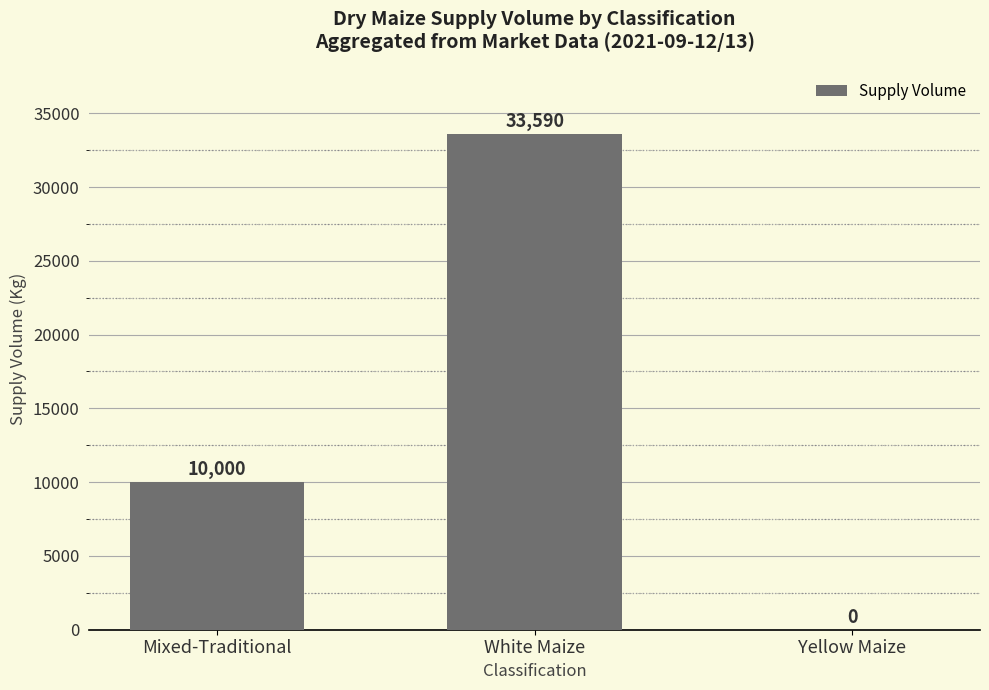

What is the greatest value displayed?

33590